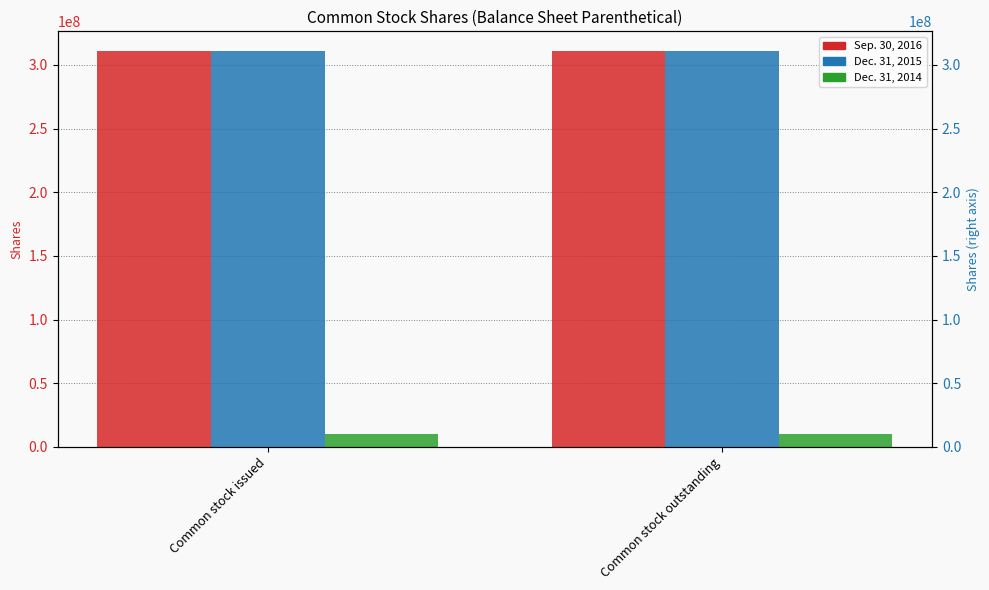

What is the label of the 1st bar from the right?

Common stock outstanding